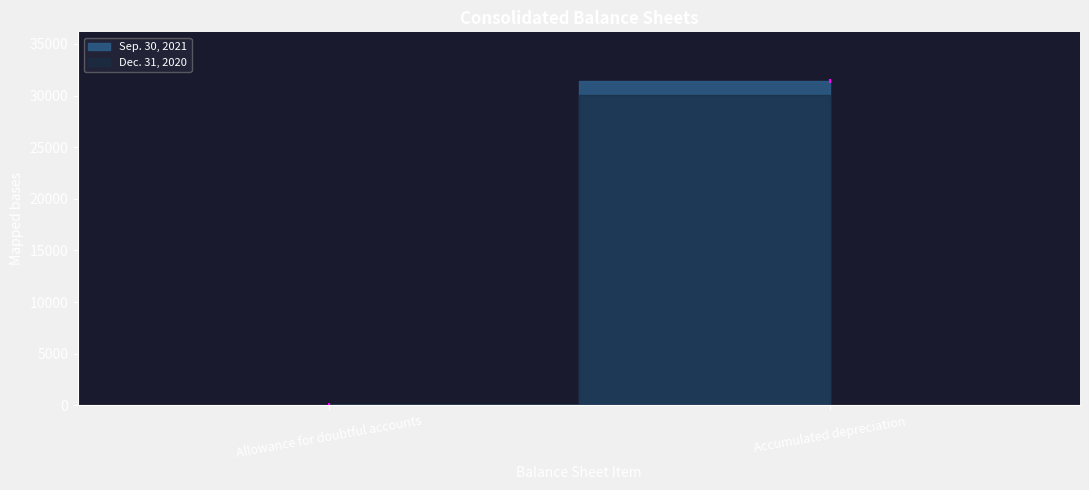

Does the chart display data point markers on the line(s)?

No